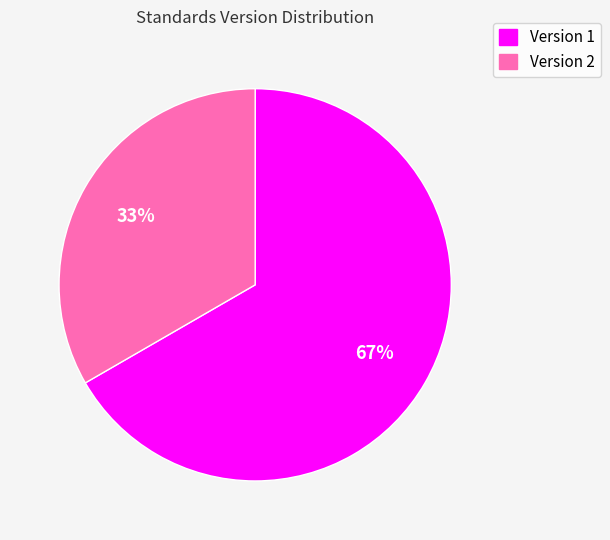

Is there a majority slice in this chart?

Yes